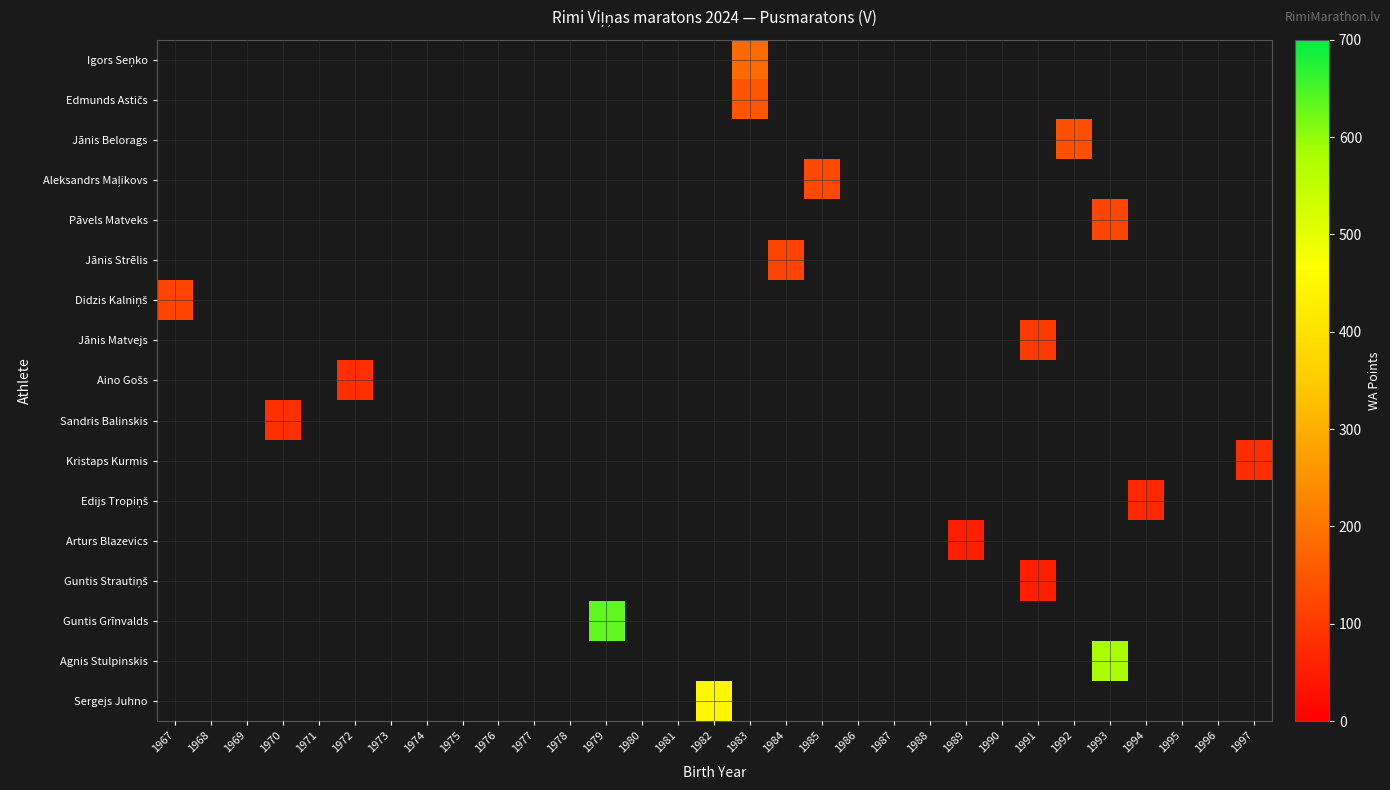

What is the smallest value displayed?

53.0